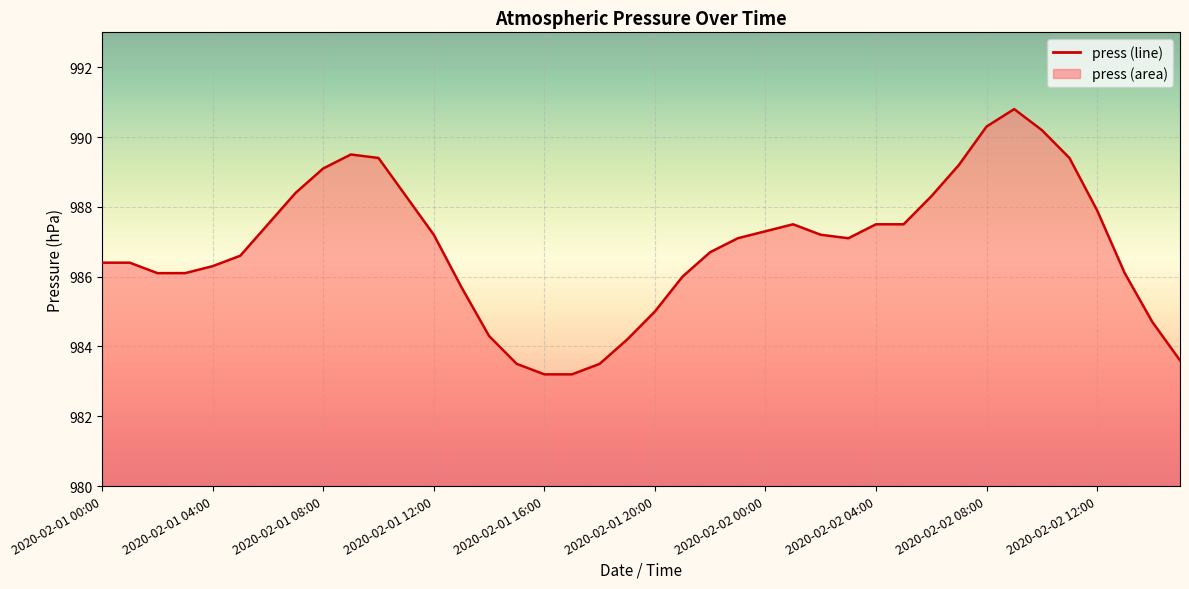

What is the maximum value shown in the chart?

990.8